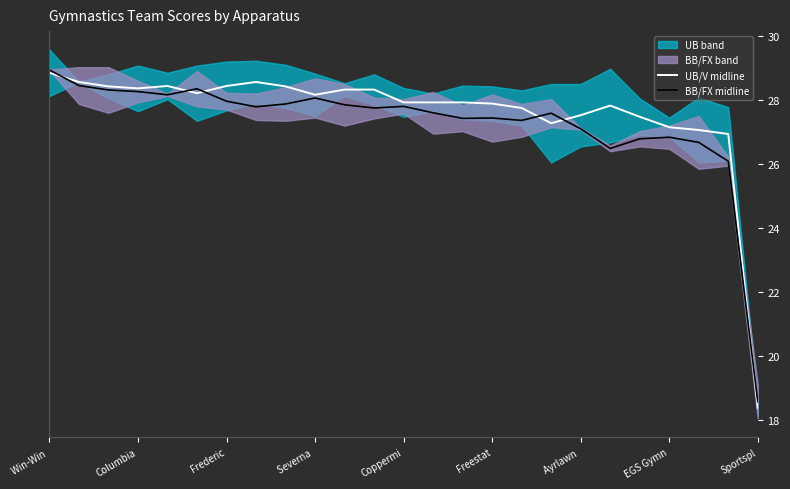

The value of UB/V midline at Coppermi is 15.0. True or false?

False